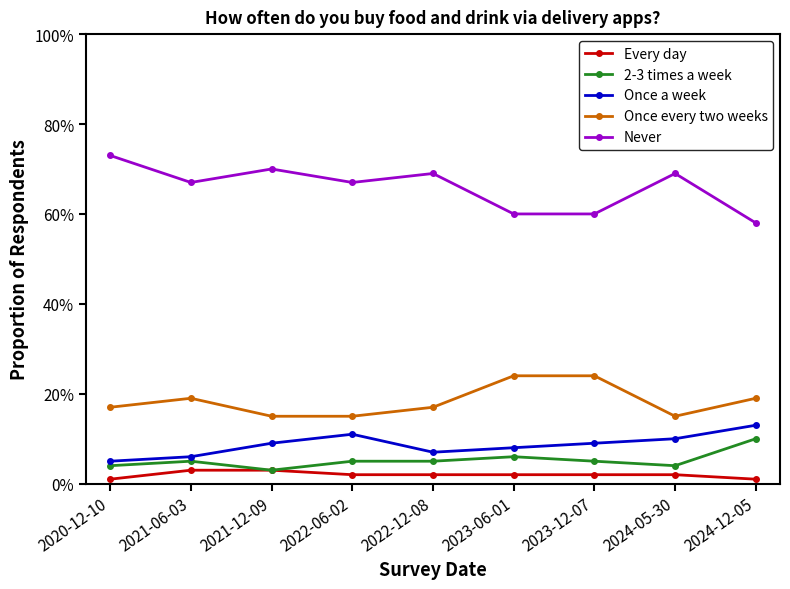

Which series changed the most between 2020-12-10 and 2024-12-05?

Never